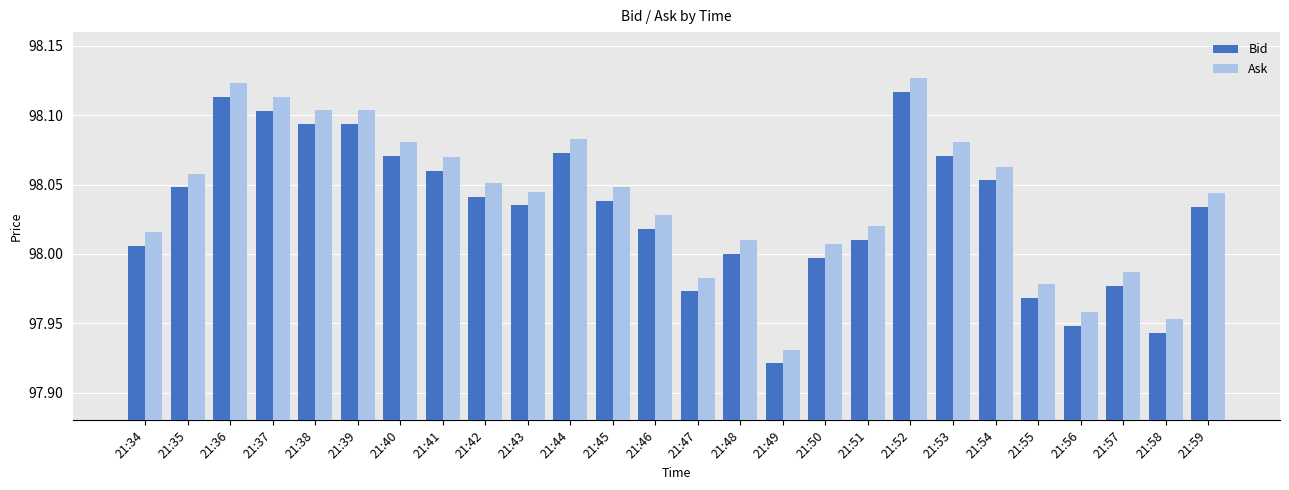

How many values in the Ask series exceed 98?

20